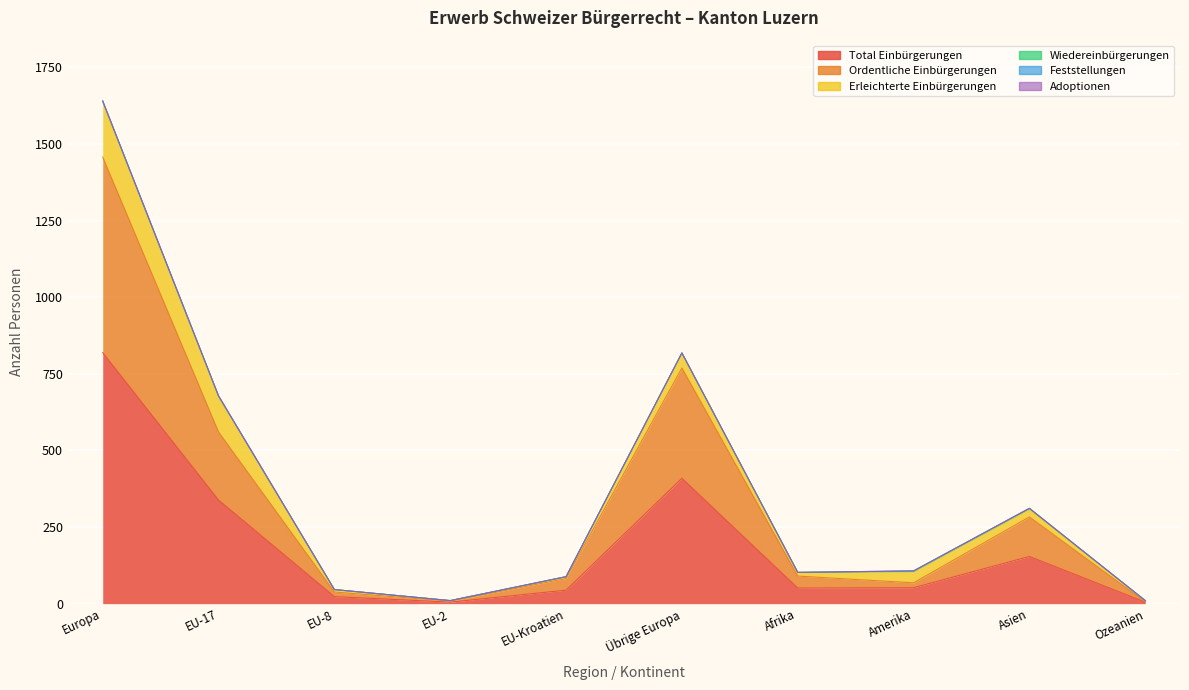

The value of Ordentliche Einbürgerungen at Amerika is 16. True or false?

True